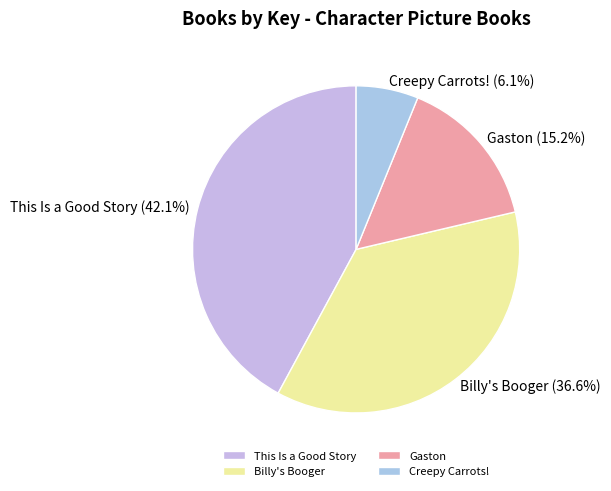

Does Billy's Booger represent more than half of the total?

No